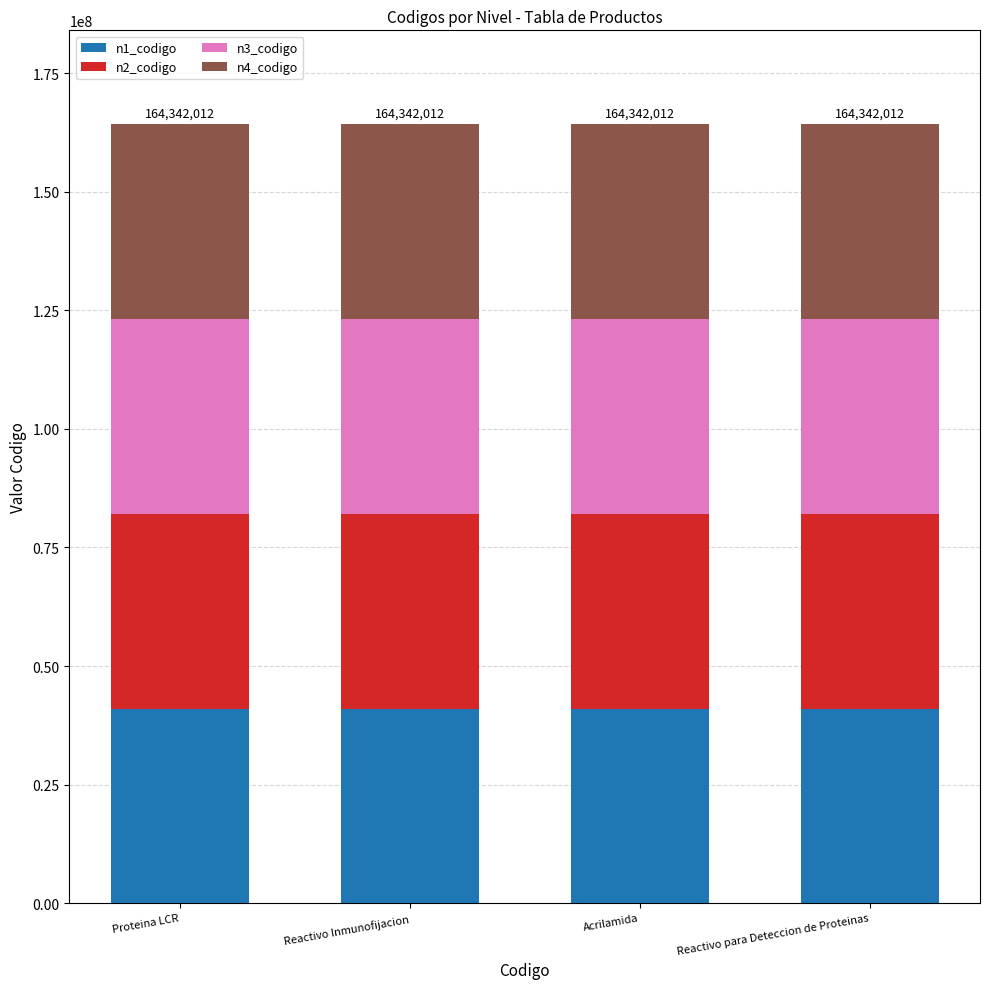

What is the lowest value of the n1_codigo series?

41000000